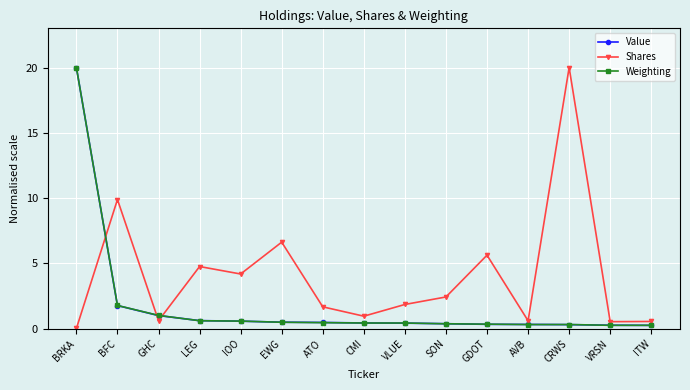

The Value series shows 1.0 at GHC. True or false?

True